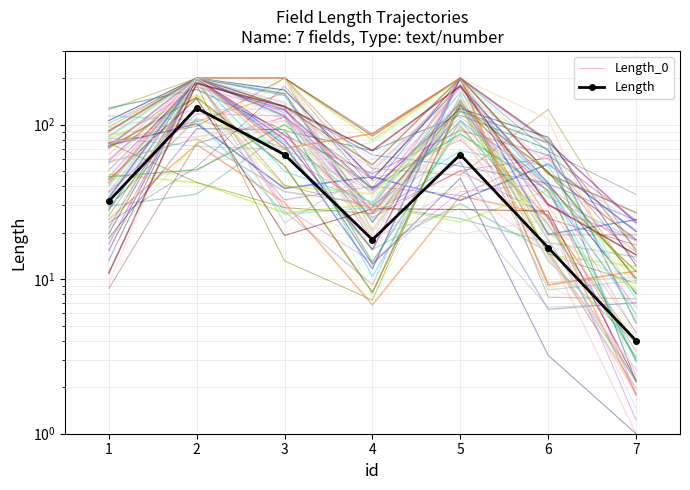

Rank the series at 4 from highest to lowest value.

Length_0, Length